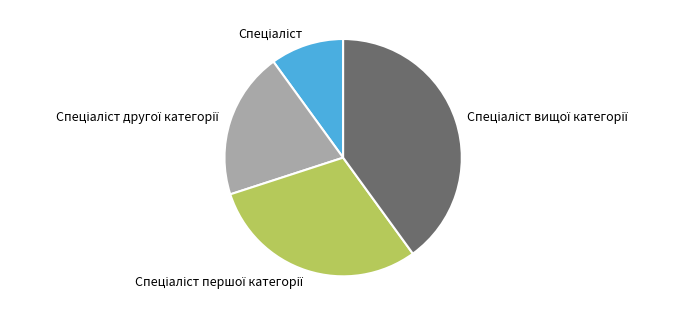

Does any single category account for the majority?

No